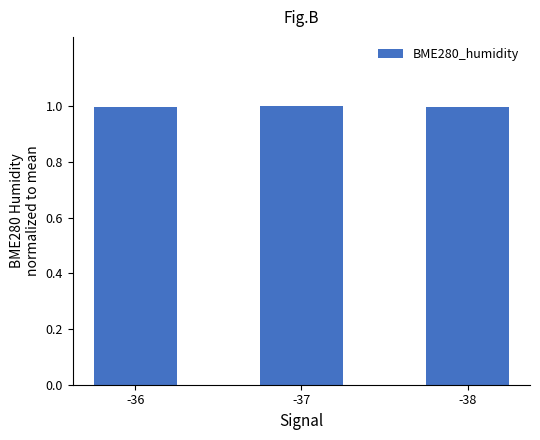

Reading left to right, list all the values displayed in this chart.

-36=1.0	-37=1.0	-38=1.0